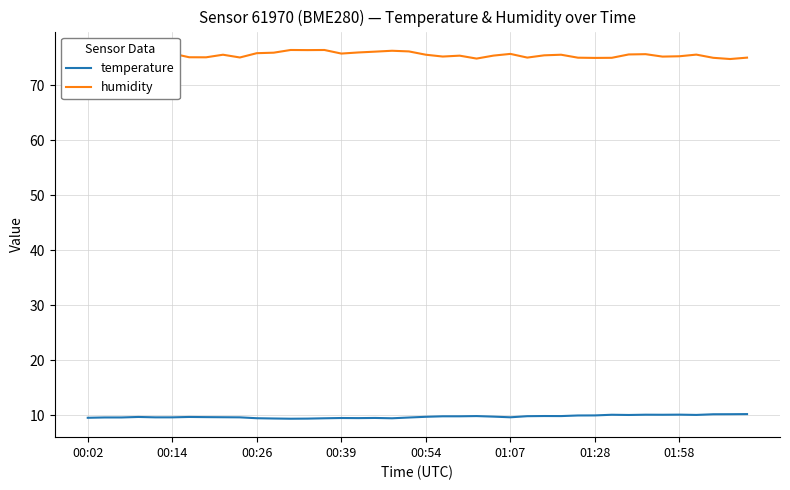

Rank the series by their average value, from lowest to highest.

temperature, humidity